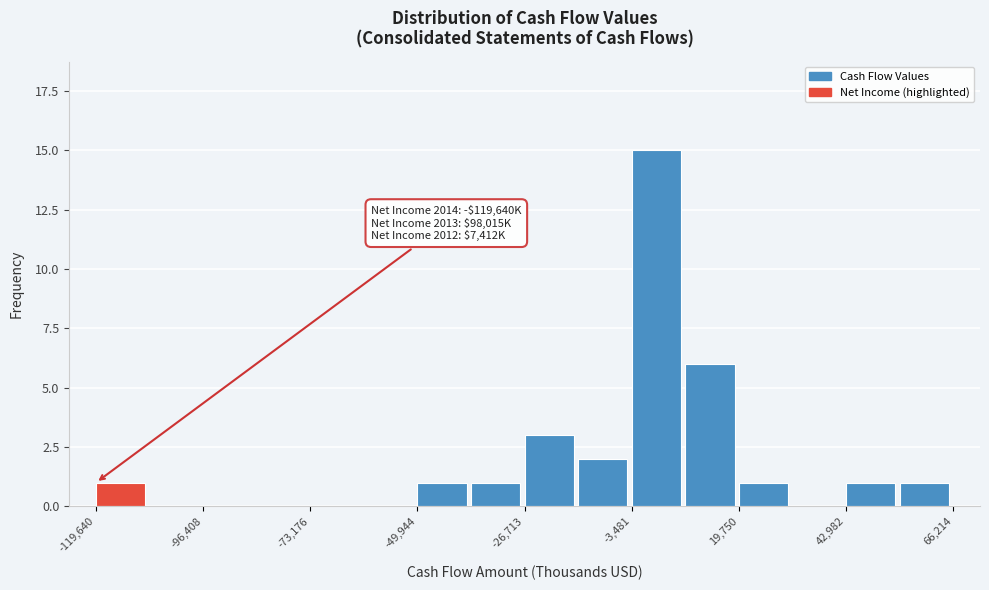

Read against the x-axis, roughly where is the centre of the tallest bar?

0